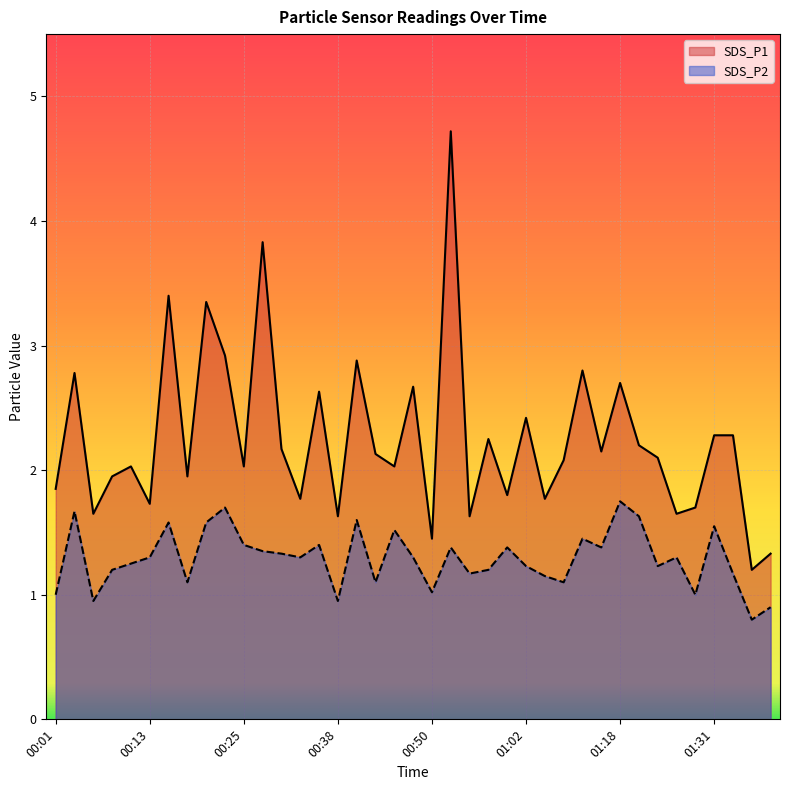

What is the sum of the SDS_P2 values at 00:11 and 00:35?

2.6